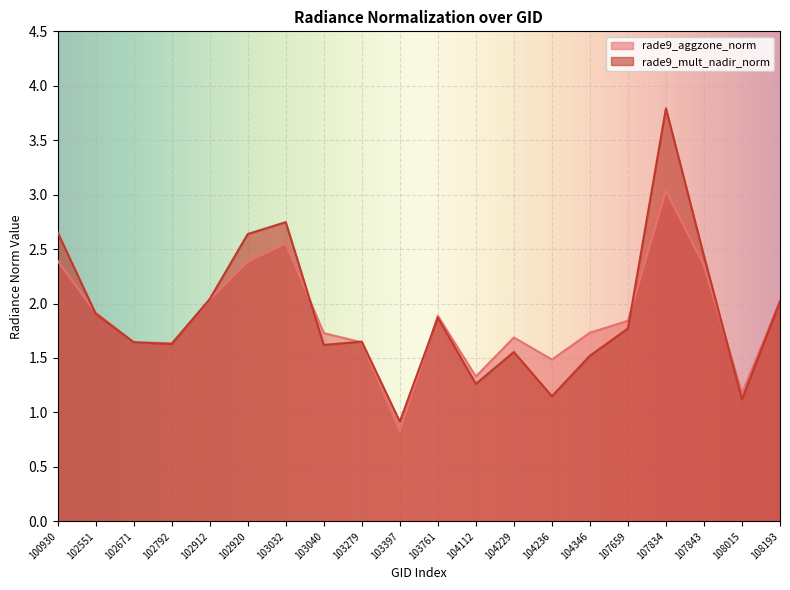

Which series changed the most between 104112 and 104346?

rade9_aggzone_norm